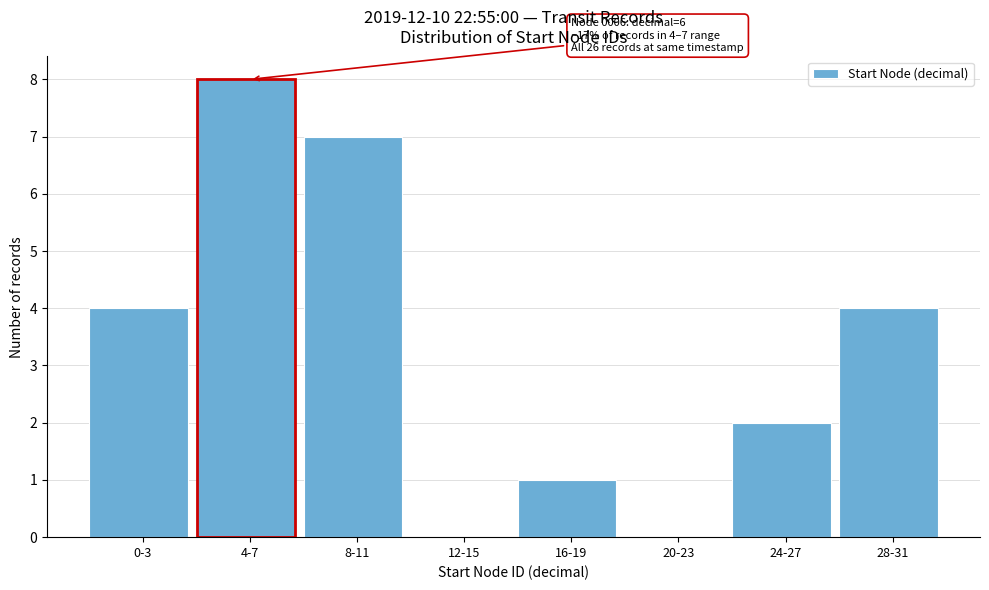

Reading left to right, what are all the values shown in this chart?

0-3=4	4-7=8	8-11=7	12-15=0	16-19=1	20-23=0	24-27=2	28-31=4